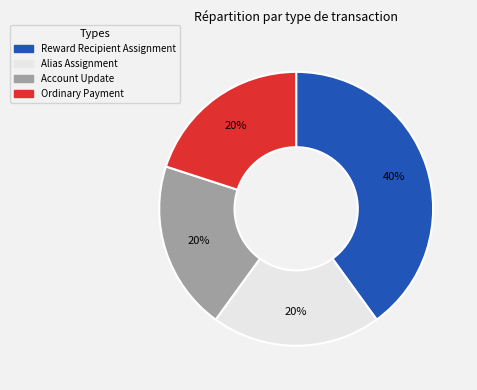

Is the sum of Reward Recipient Assignment and Account Update greater than half?

Yes